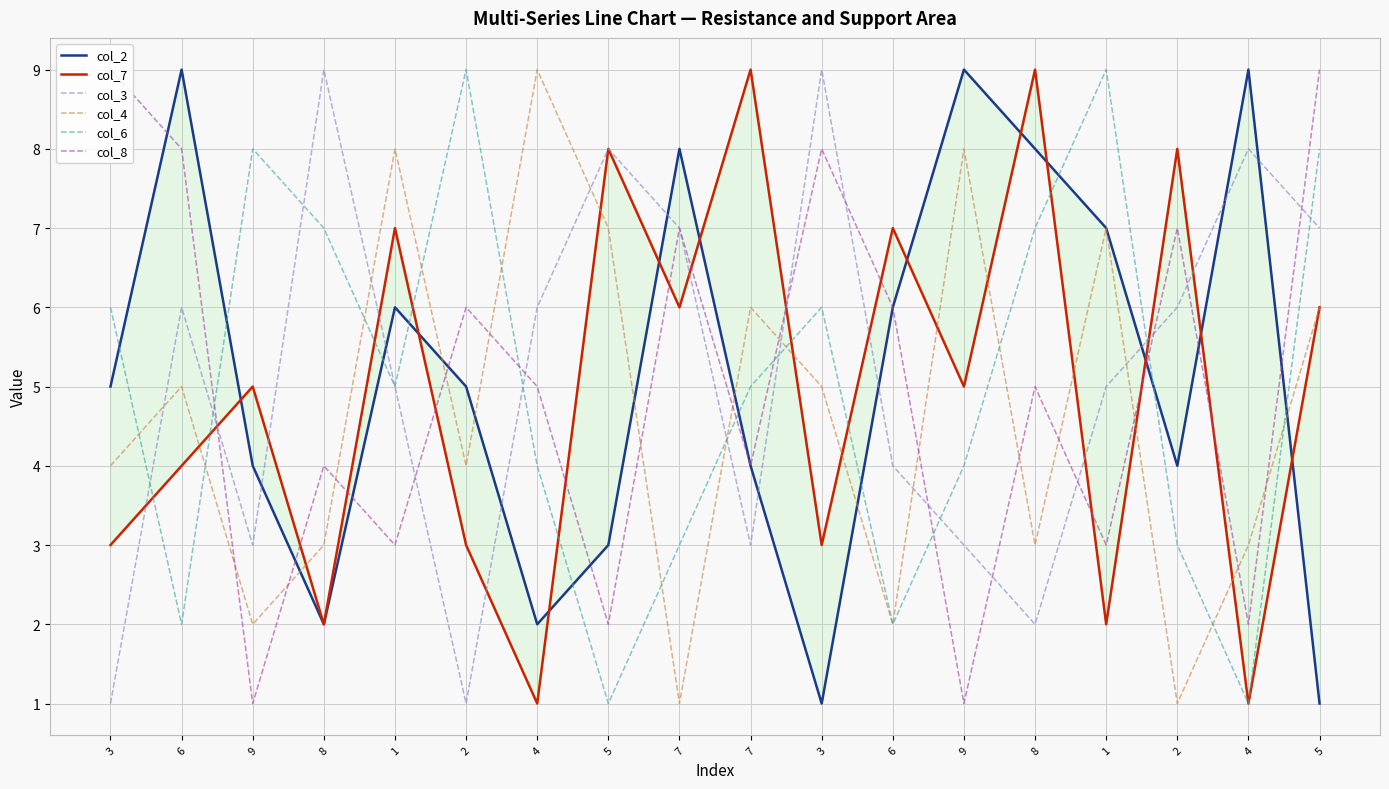

What is the minimum value shown in the chart?

1